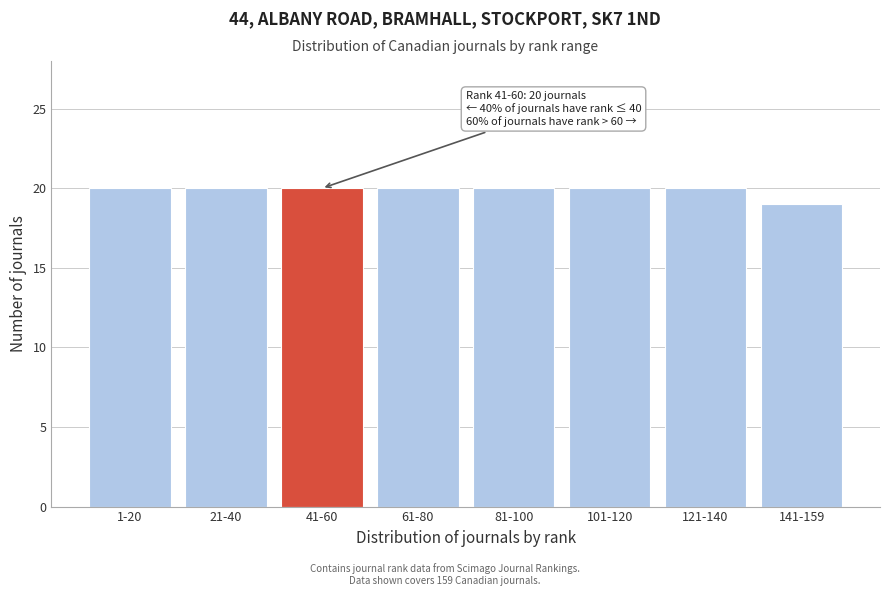

Reading left to right, transcribe all the data shown in this chart.

1-20=20	21-40=20	41-60=20	61-80=20	81-100=20	101-120=20	121-140=20	141-159=19